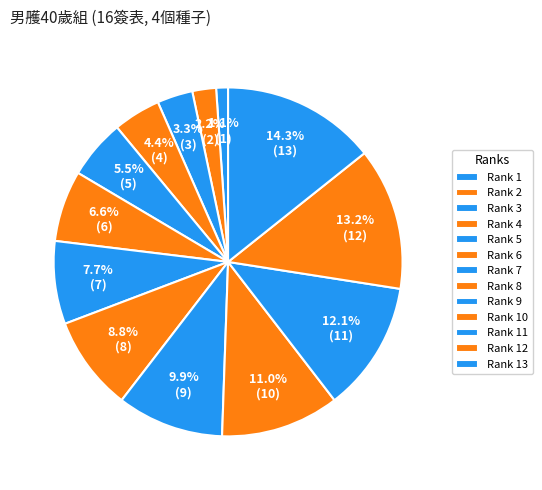

How many segments does this pie chart have?

13